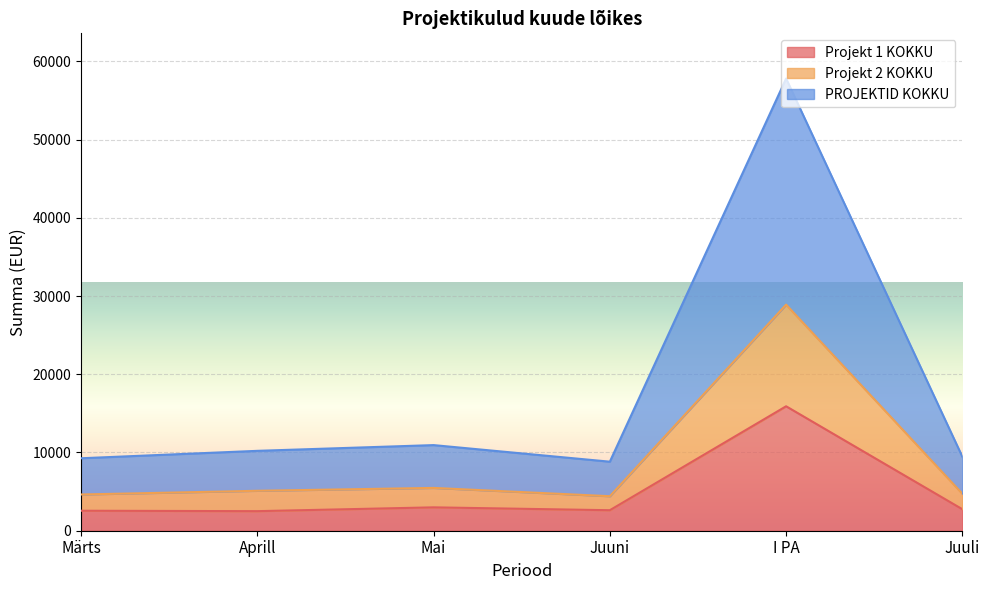

At how many categories does at least one series exceed 32399?

1